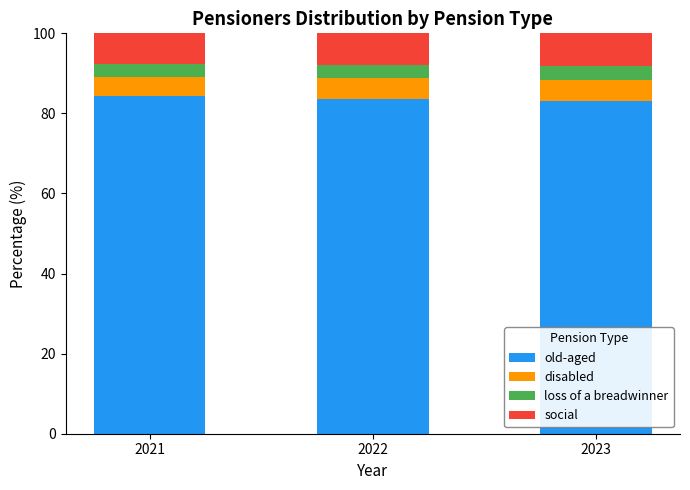

What is the sum of the old-aged values at 2021 and 2023?

167.5